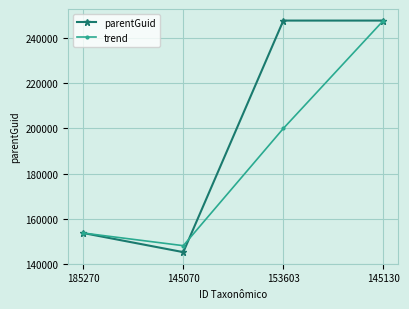

How many values in the trend series are below 200000?

2